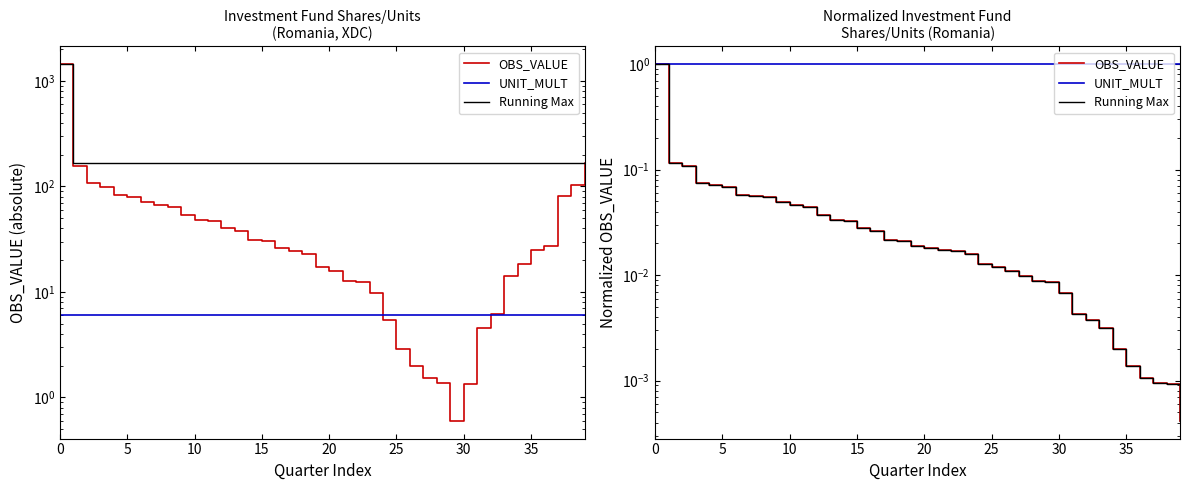

List the series in order of their peak value, lowest first.

OBS_VALUE, UNIT_MULT, Running Max